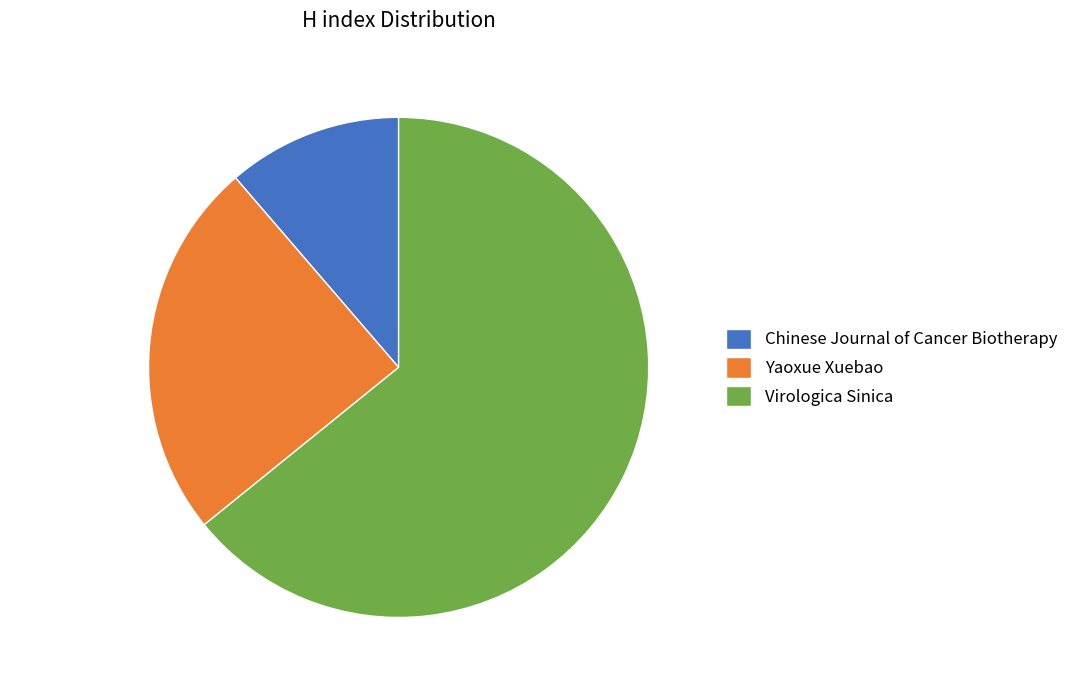

Between Yaoxue Xuebao and Virologica Sinica, which is larger?

Virologica Sinica